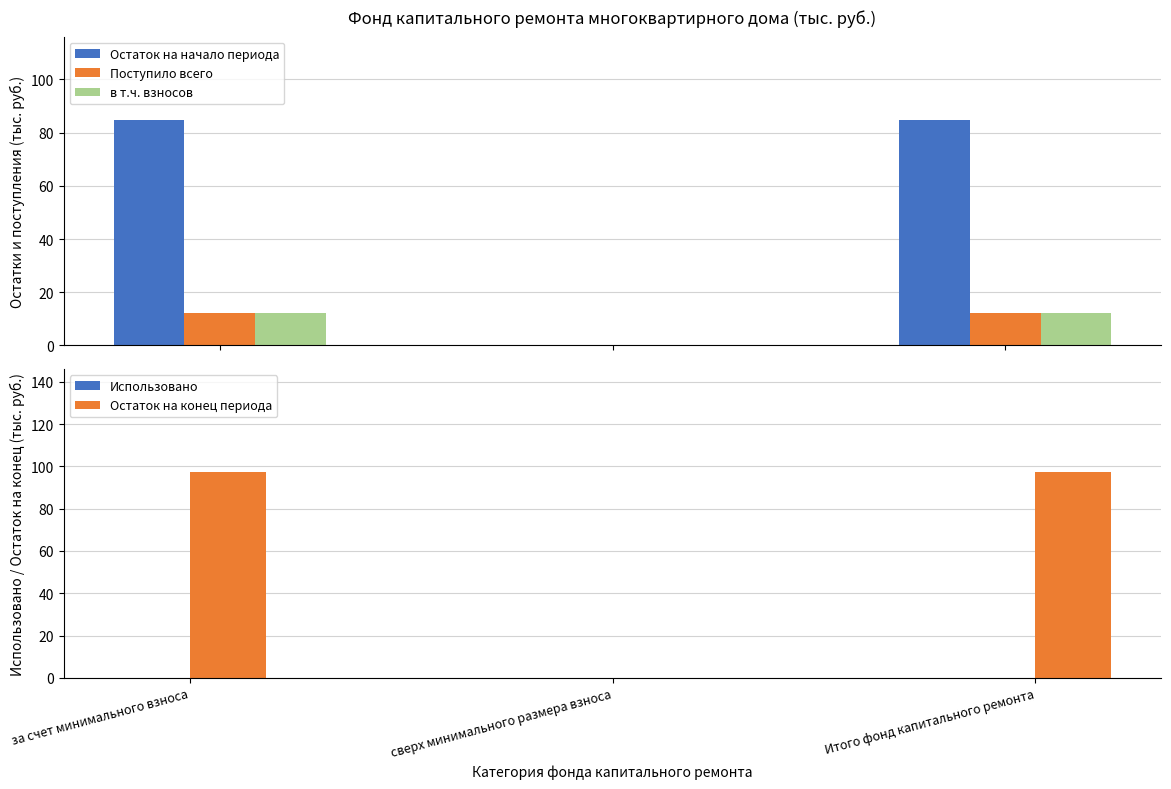

How many bars are there in each group?

5